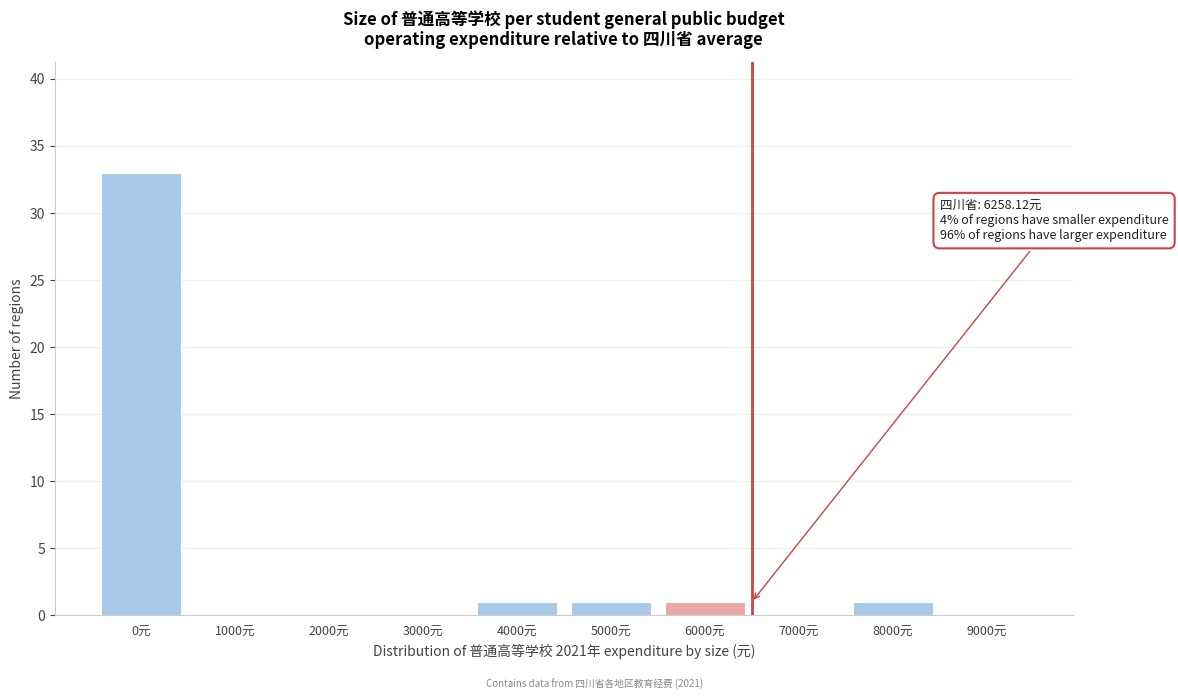

Reading left to right, what are all the values shown in this chart?

0元=33	1000元=0	2000元=0	3000元=0	4000元=1	5000元=1	6000元=1	7000元=0	8000元=1	9000元=0